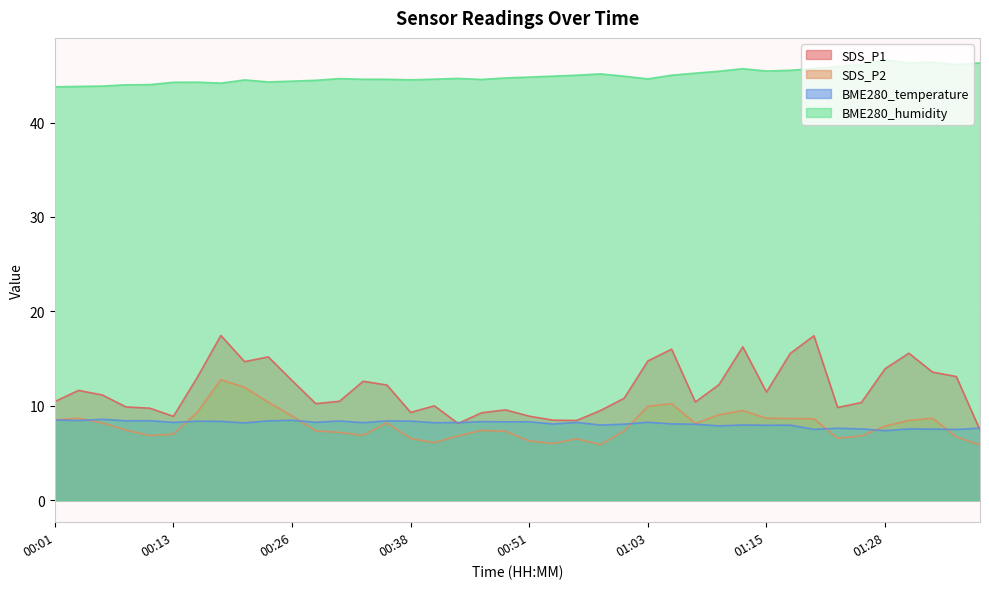

True or false: BME280_temperature has a value of 4.0 at 00:38.

False